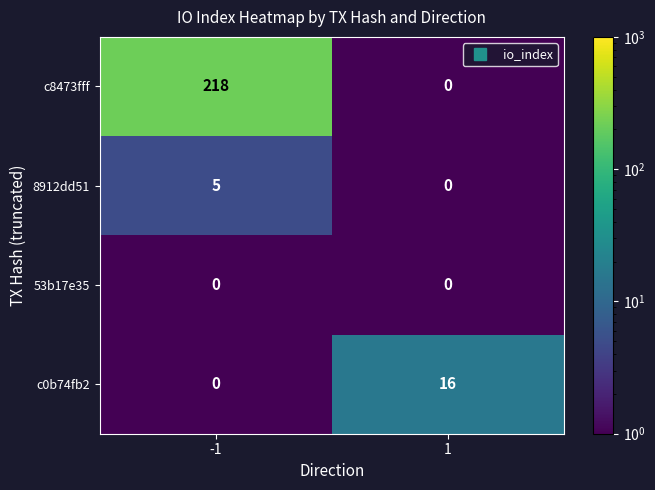

Between -1 and 1, which series saw the biggest shift?

c8473fff